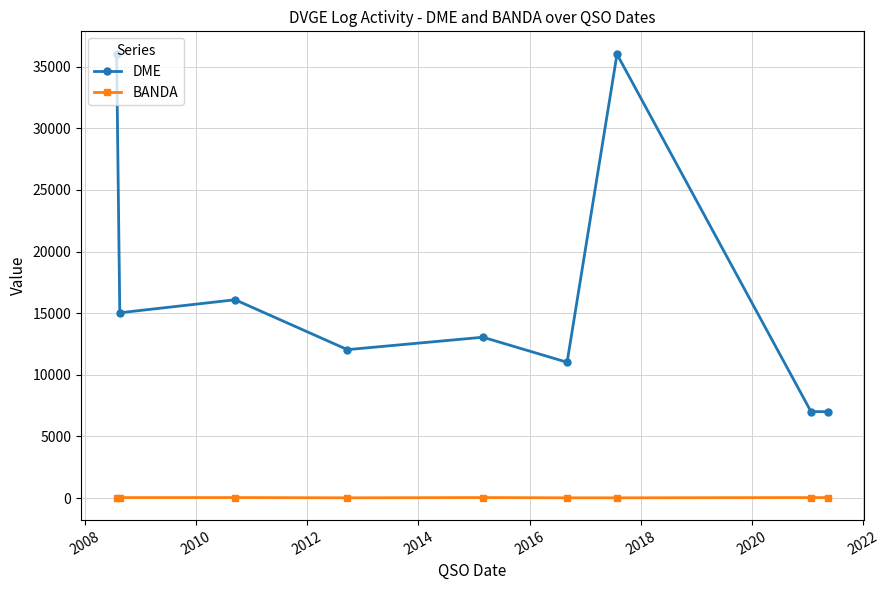

At how many categories does at least one series exceed 30325?

2